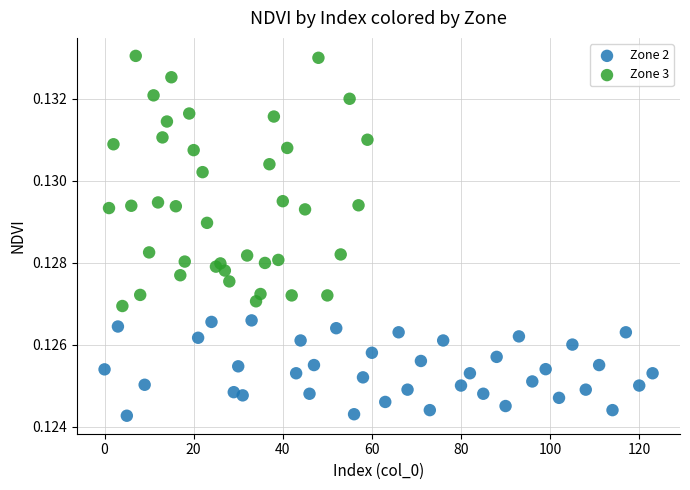

Which series has the widest spread of Y values?

Zone 3